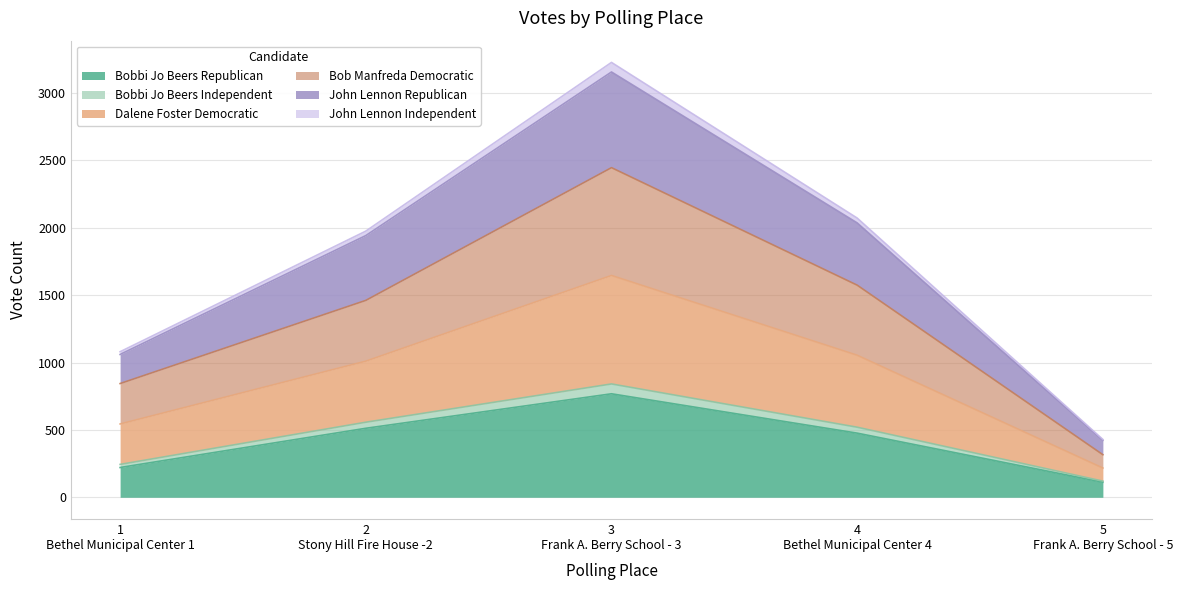

At which category is the sum across all series the highest?

3
Frank A. Berry School - 3